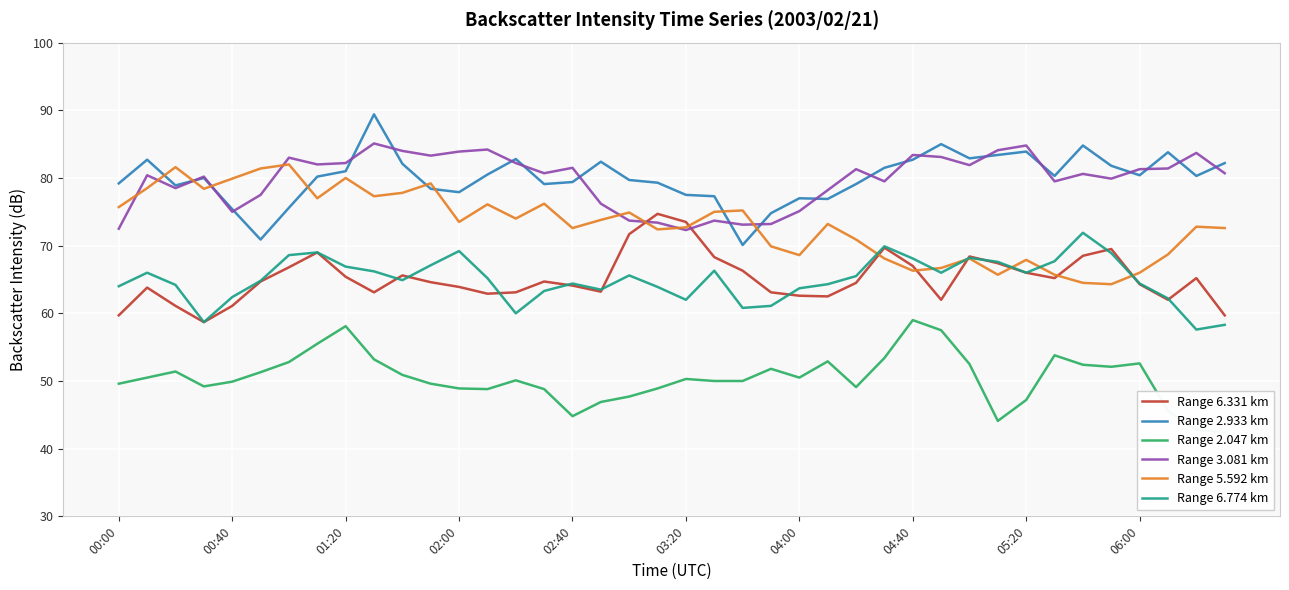

True or false: Range 6.331 km and Range 2.933 km intersect in this chart.

False